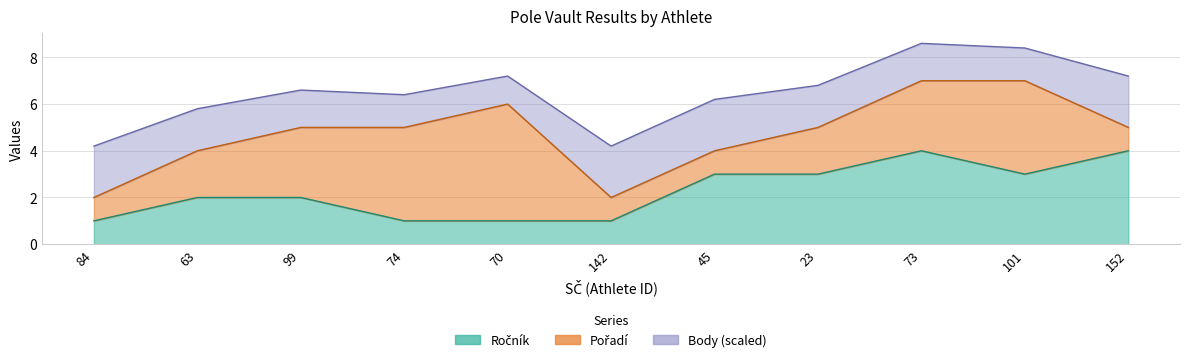

True or false: Pořadí has more than 0 interior local peaks.

True